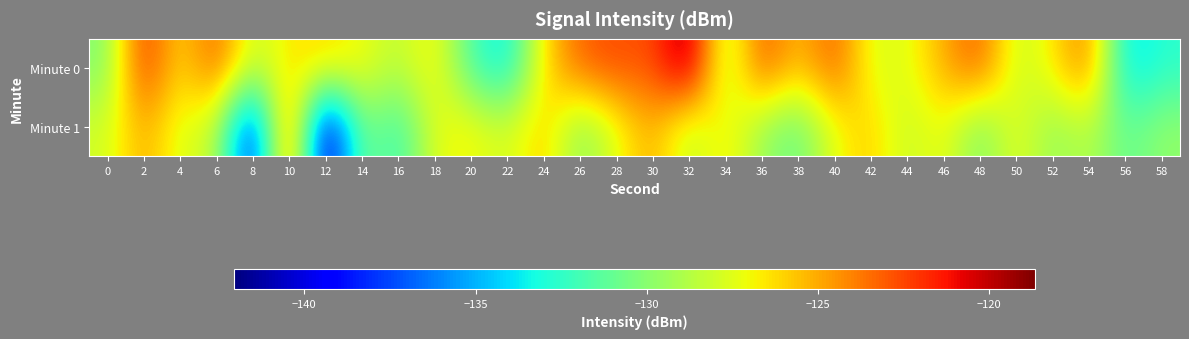

Which series has the largest total across all categories?

Minute 0